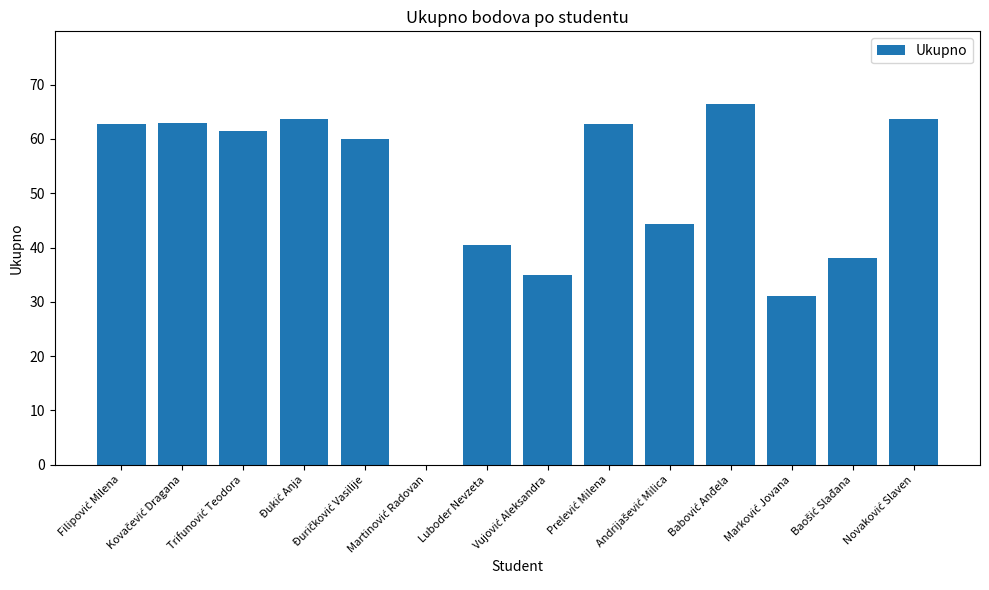

What is the greatest value displayed?

66.5